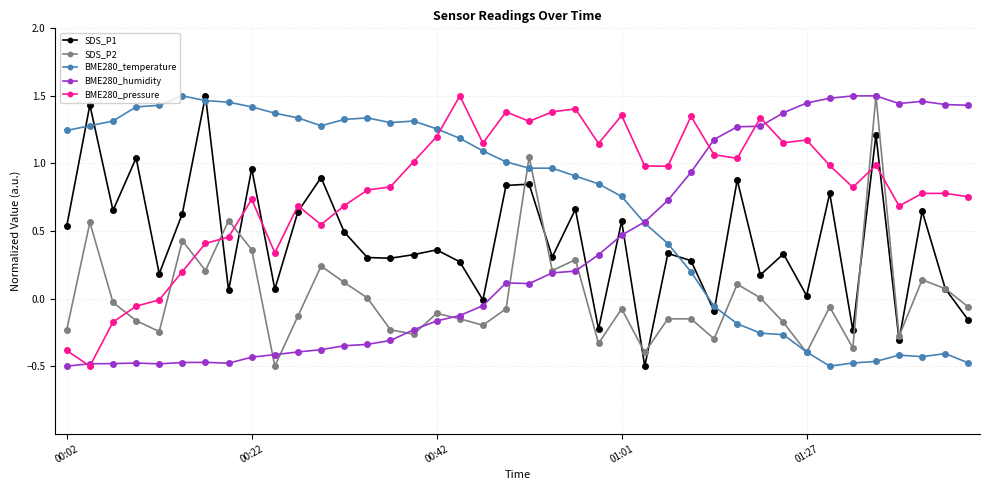

True or false: BME280_pressure and SDS_P2 cross at least once.

True